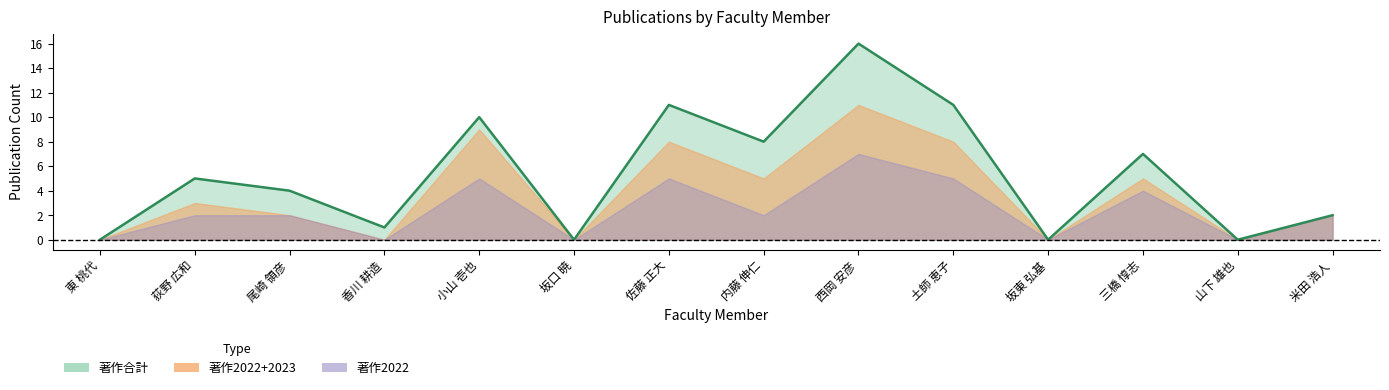

Between 東 桃代 and 米田 浩人, which is larger?

米田 浩人